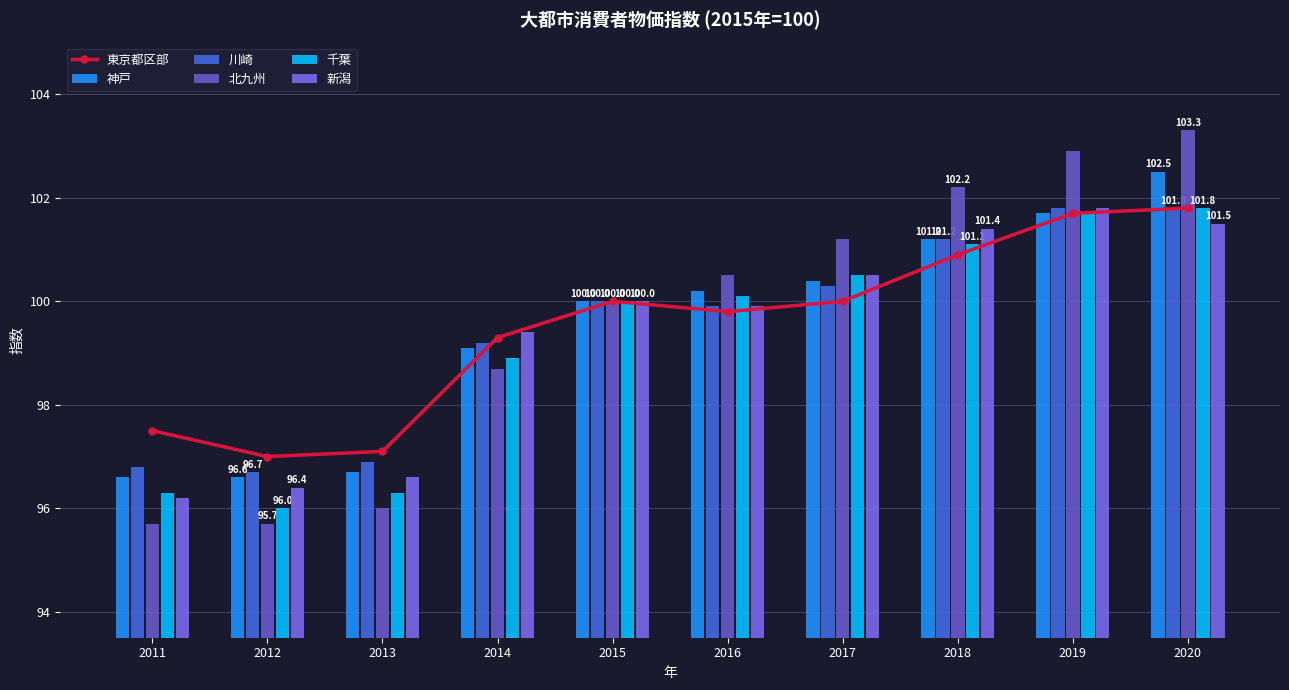

What is the difference between the highest and lowest values at 2012?

1.3